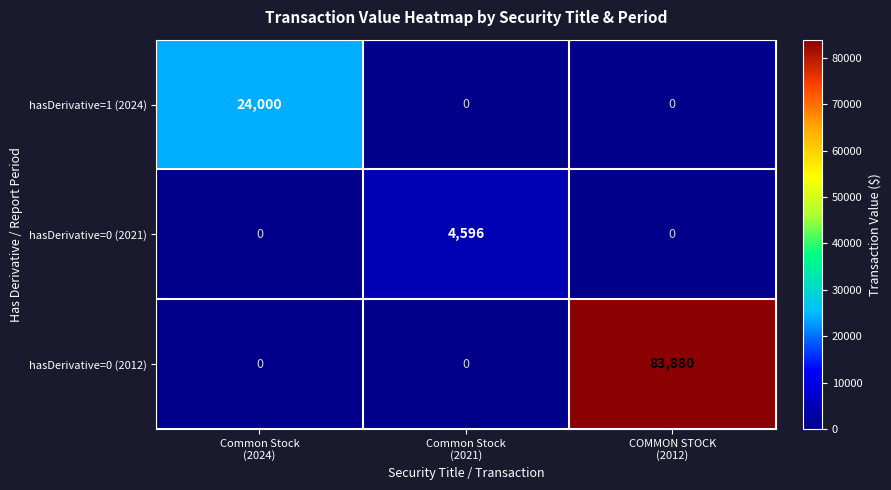

Which label corresponds to the largest value in the chart?

COMMON STOCK
(2012)